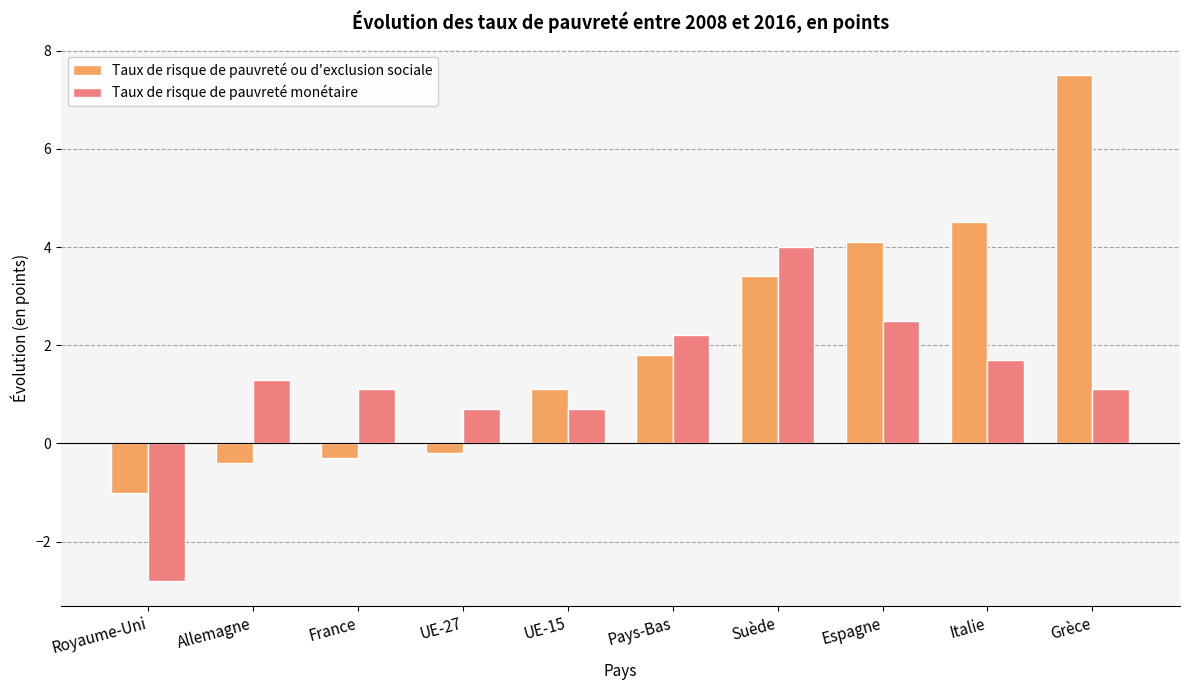

Is it true that Taux de risque de pauvreté ou d'exclusion sociale equals 2.6 at Espagne?

False